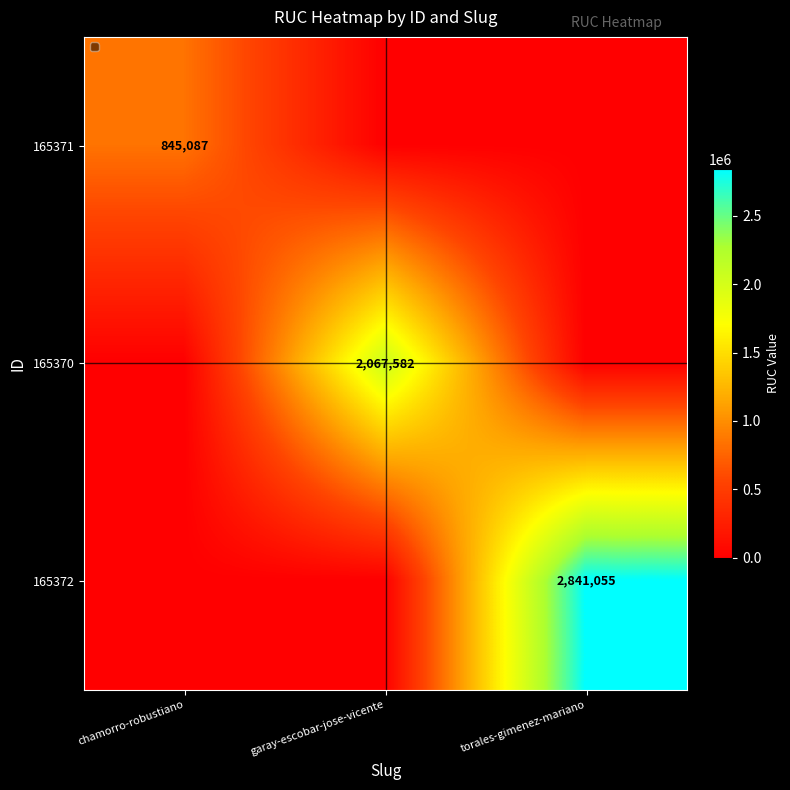

True or false: 165372 has a value of 1588152 at torales-gimenez-mariano.

False